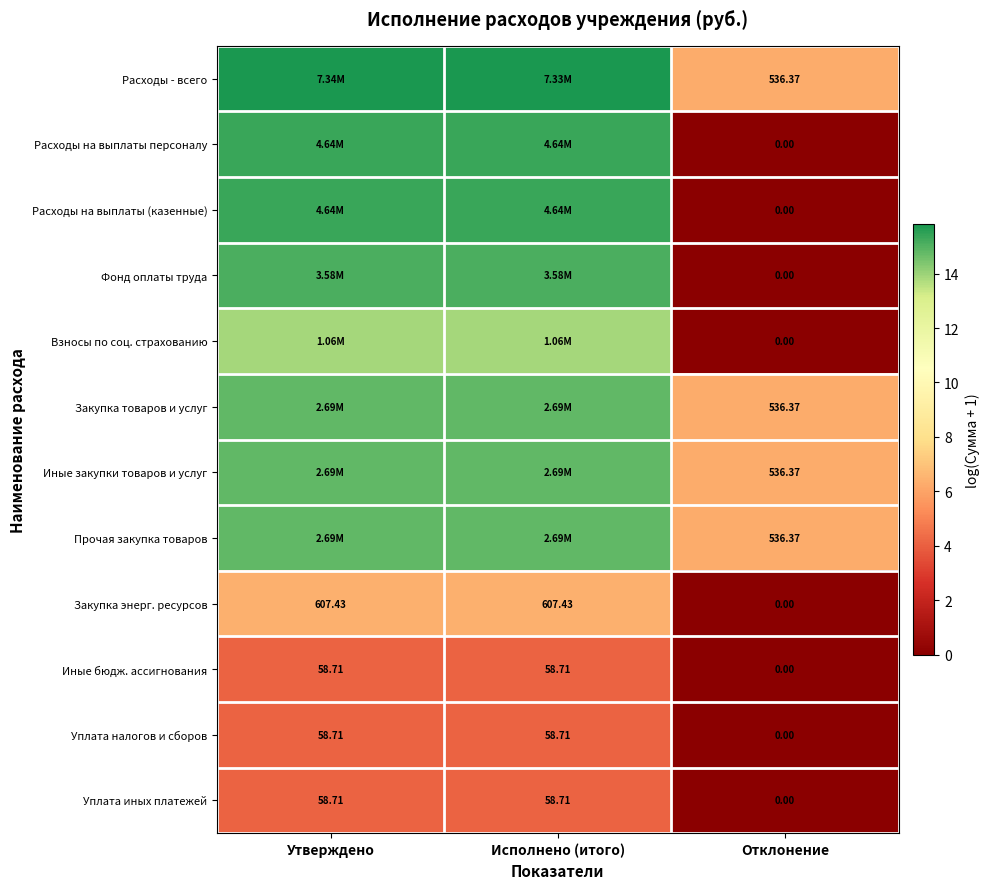

Is the value of Уплата налогов и сборов at Отклонение greater than the value of Уплата иных платежей at Утверждено?

No